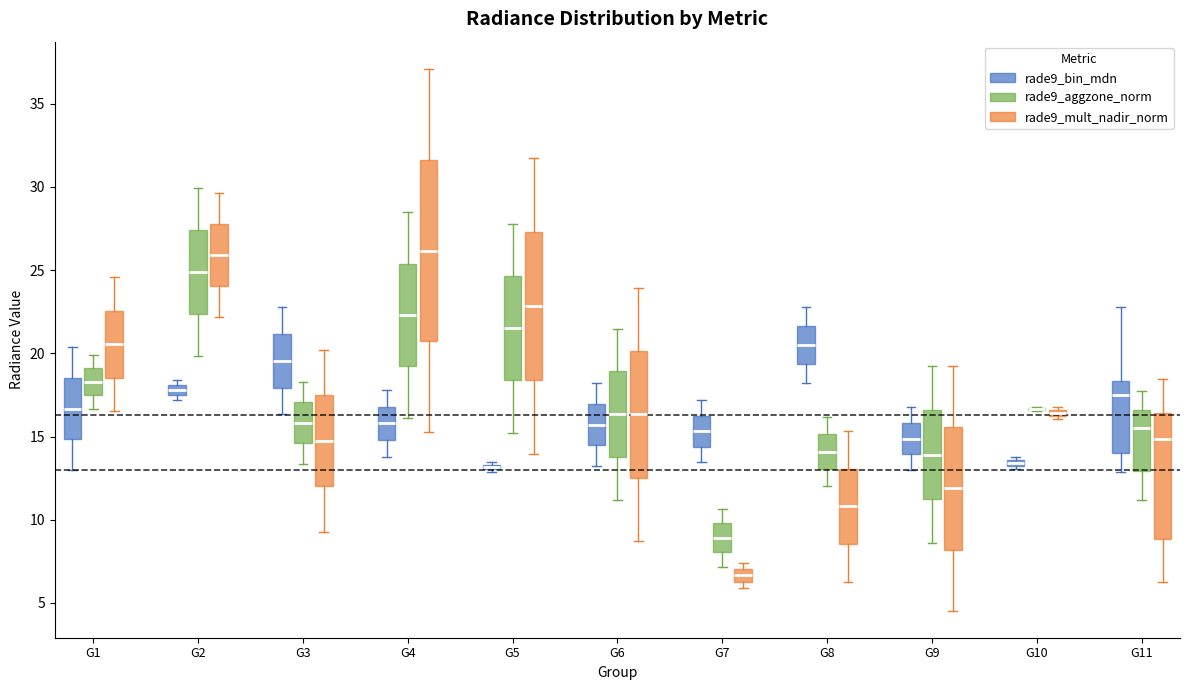

Comparing the boxes themselves (not the whiskers), which one is the tallest?

G4 (rade9_mult_nadir_norm)